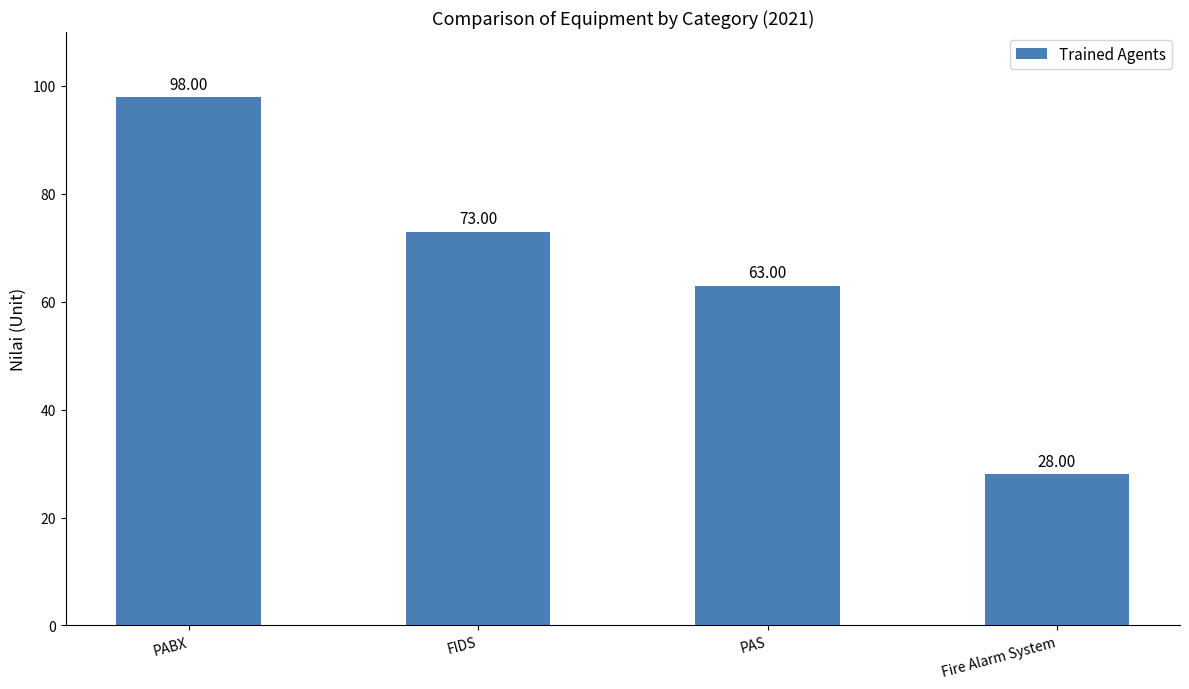

True or false: the data shows 28 at Fire Alarm System.

True